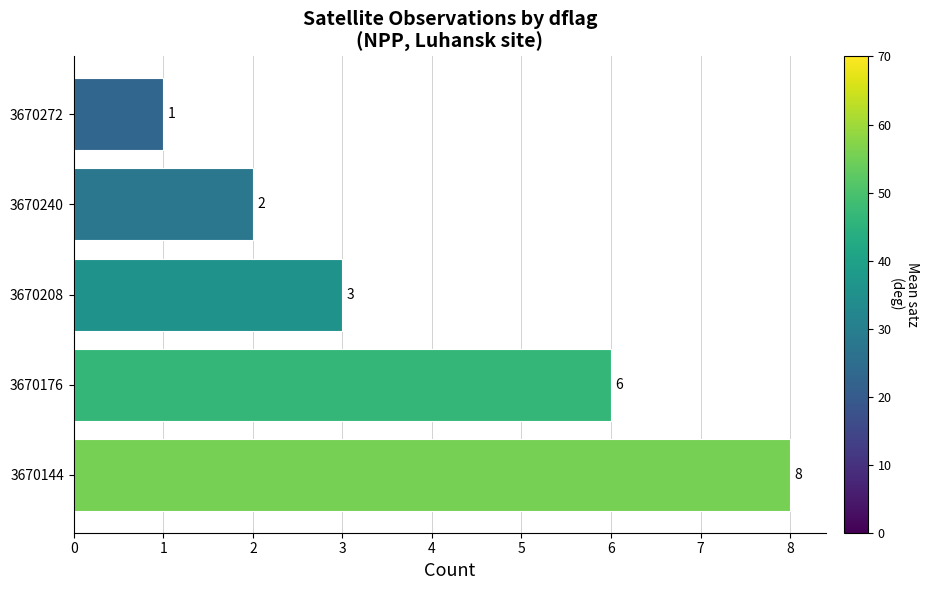

Approximately how many times larger is the value at 3670272 compared to 3670208?

0.3